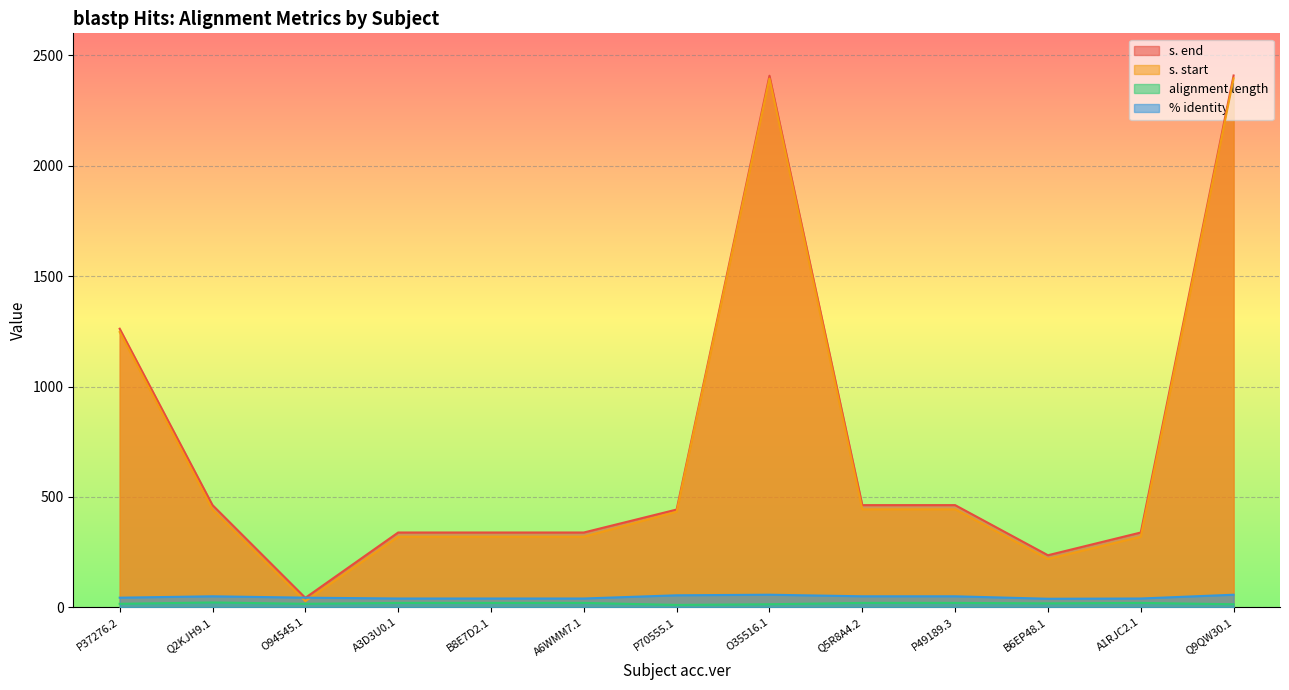

What is the label of the 11th point from the right?

O94545.1